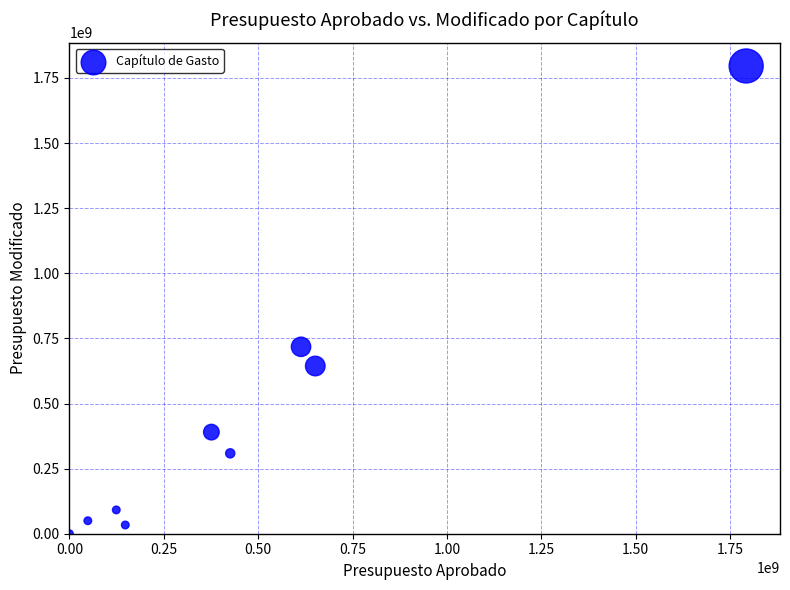

What Y value in the scatter plot is closest to 898025291?

717686493